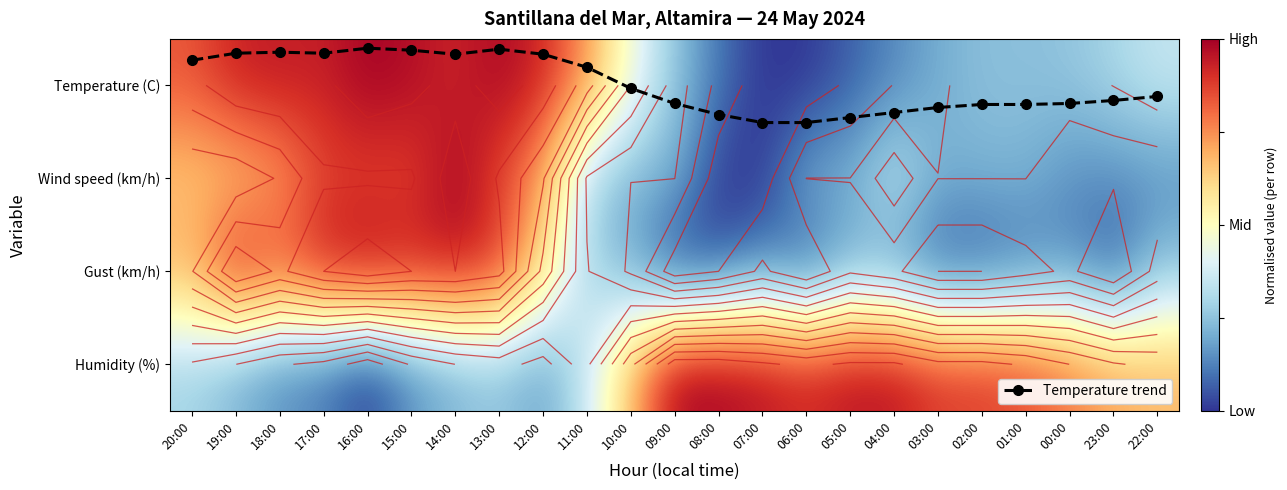

At 03:00, list the series in order from smallest to largest.

Gust (km/h), Temperature (C), Wind speed (km/h), Temperature trend, Humidity (%)